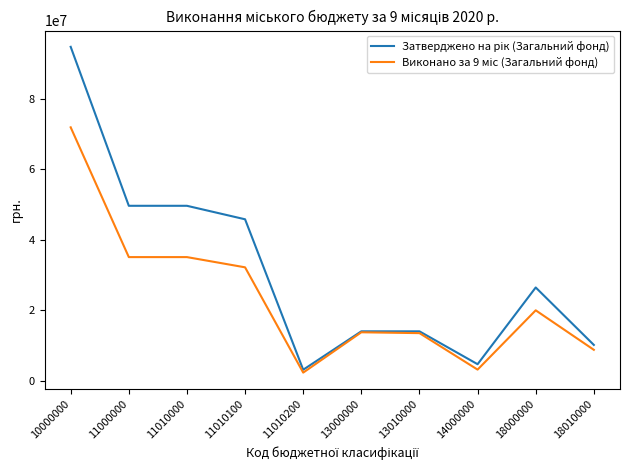

How many categories are shown in the chart?

10